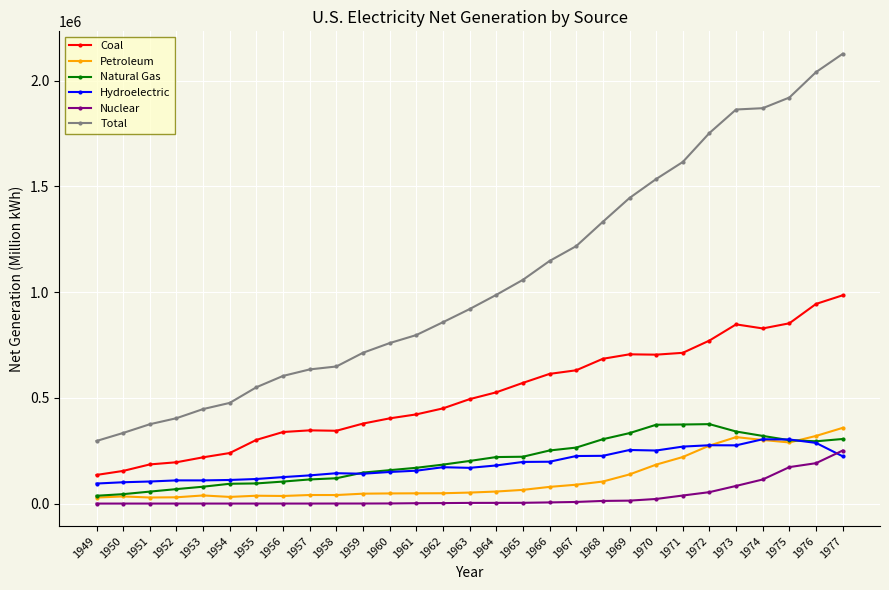

In Natural Gas, how many points are lower than both neighbors (excluding endpoints)?

1